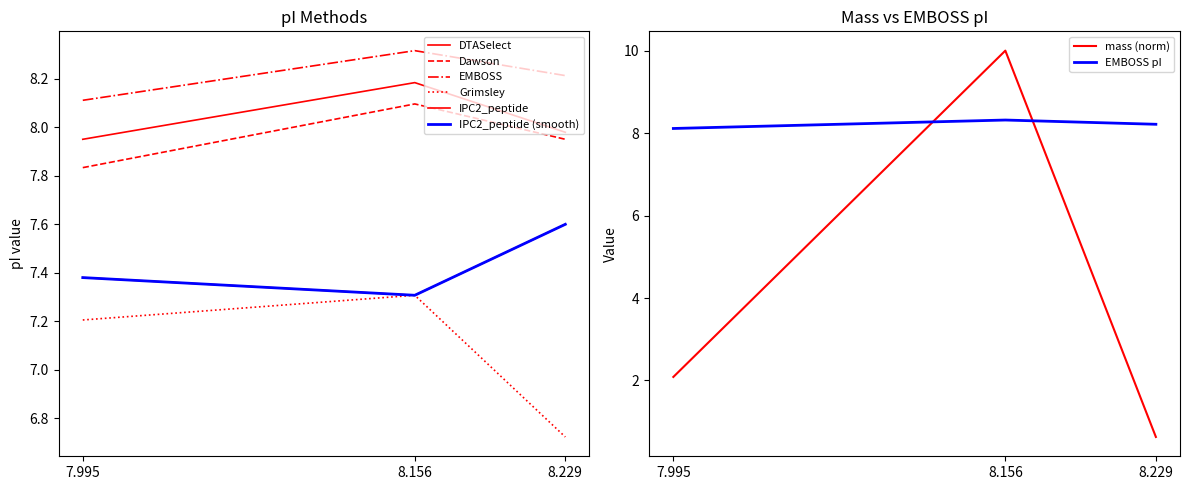

The Grimsley series shows 3.4 at 8.156. True or false?

False